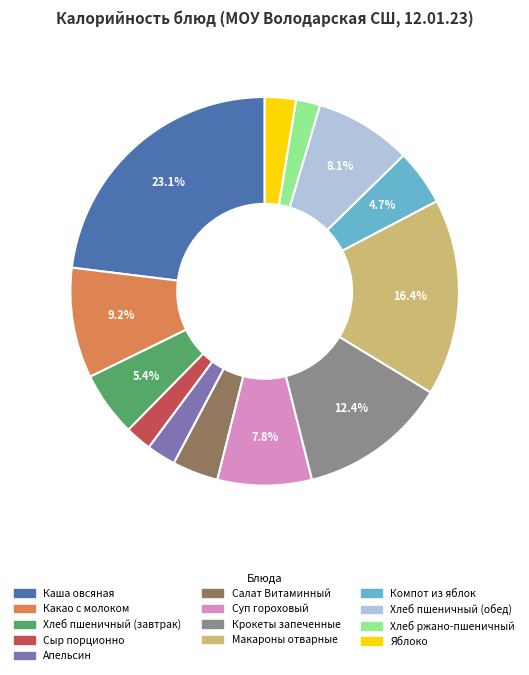

Which category has the biggest portion of the pie?

Каша овсяная